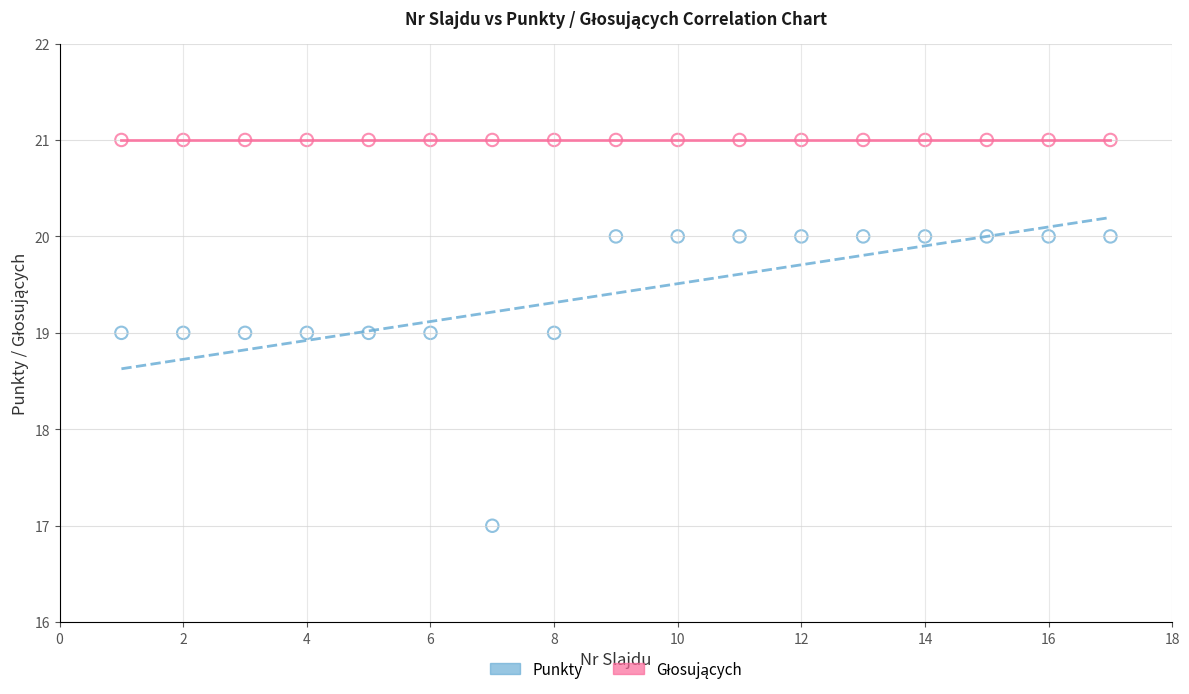

Which series reaches the minimum Y coordinate?

Punkty